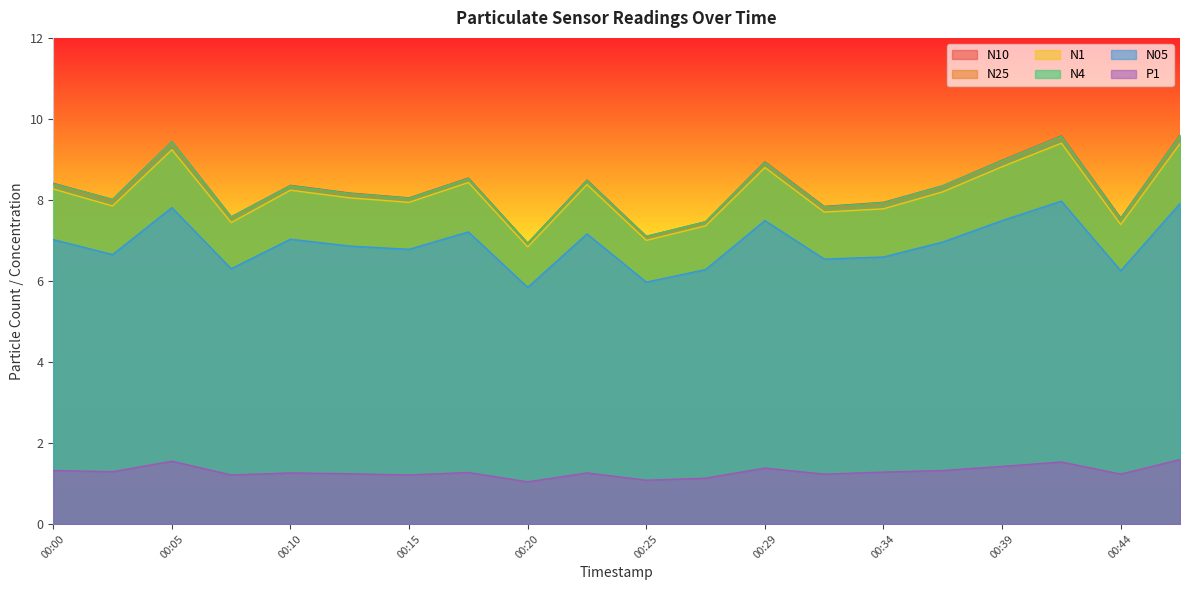

Reading left to right, what are all the values shown in this chart?

N10: 8.4	8.0	9.4	7.6	8.4	8.2	8.1	8.5	6.9	8.5	7.1	7.5	8.9	7.8	7.9	8.3	9.0	9.6	7.5	9.6
N25: 8.4	8.0	9.4	7.6	8.3	8.1	8.0	8.5	6.9	8.5	7.1	7.4	8.9	7.8	7.9	8.3	8.9	9.6	7.5	9.6
N1: 8.3	7.8	9.2	7.4	8.2	8.1	7.9	8.4	6.8	8.4	7.0	7.4	8.8	7.7	7.8	8.2	8.8	9.4	7.4	9.4
N4: 8.4	8.0	9.4	7.6	8.3	8.2	8.0	8.5	6.9	8.5	7.1	7.5	8.9	7.8	7.9	8.3	9.0	9.6	7.5	9.6
N05: 7.0	6.7	7.8	6.3	7.0	6.9	6.8	7.2	5.8	7.2	6.0	6.3	7.5	6.5	6.6	7.0	7.5	8.0	6.2	7.9
P1: 1.3	1.3	1.6	1.2	1.3	1.2	1.2	1.3	1.0	1.3	1.1	1.1	1.4	1.2	1.3	1.3	1.4	1.5	1.2	1.6